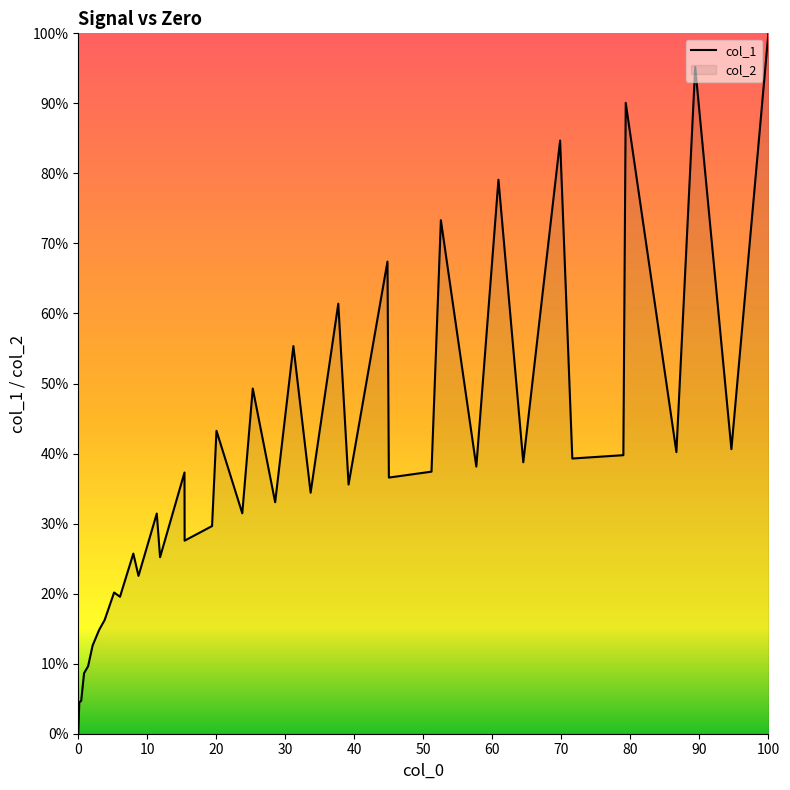

What is the difference between the maximum and minimum values?

100.0